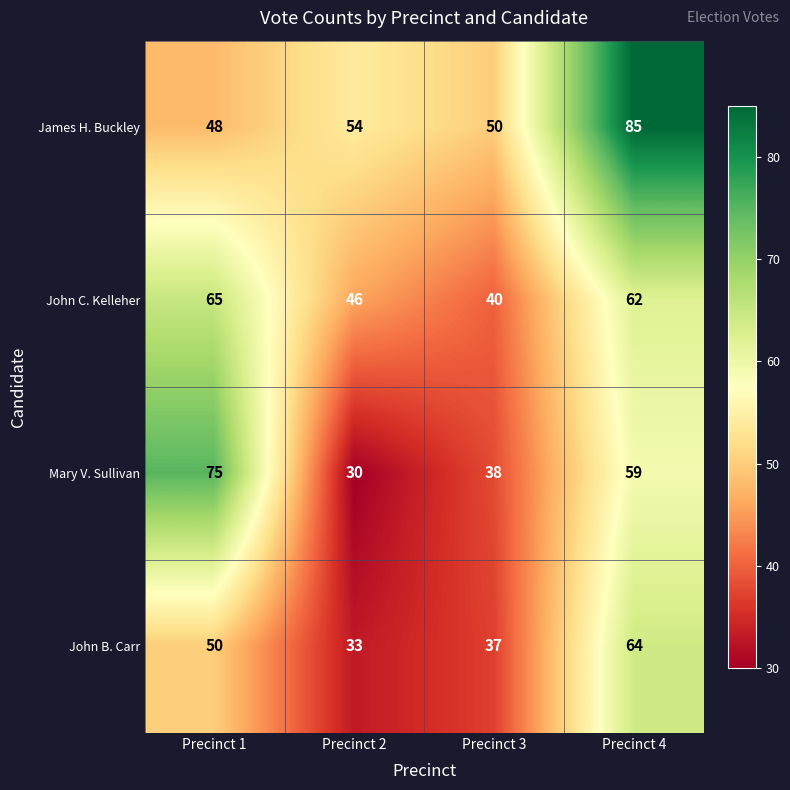

Which series changed the most between Precinct 1 and Precinct 4?

James H. Buckley